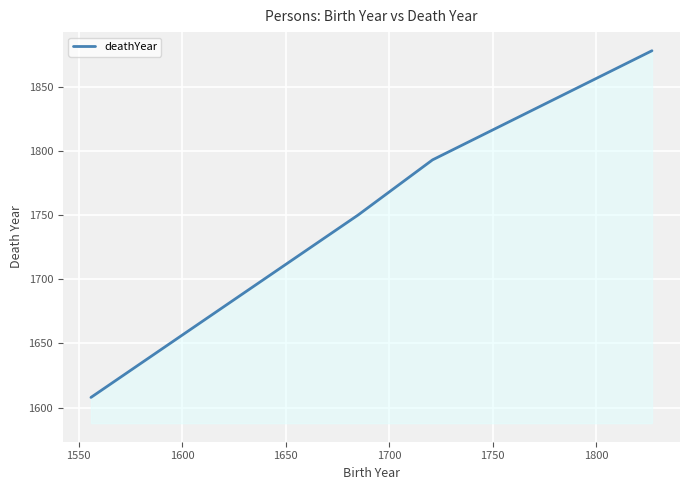

What is the smallest value displayed?

1608